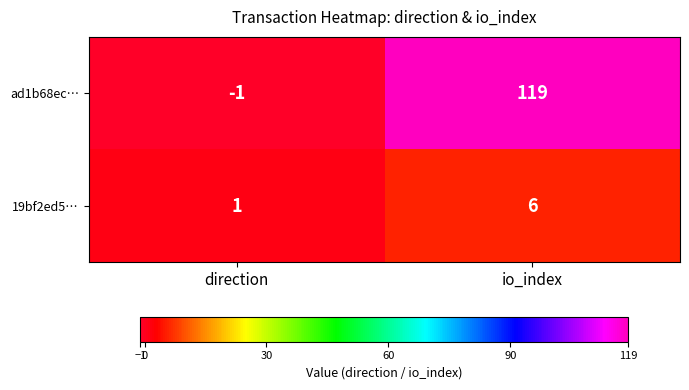

Rank the series by their average value, from lowest to highest.

19bf2ed5…, ad1b68ec…